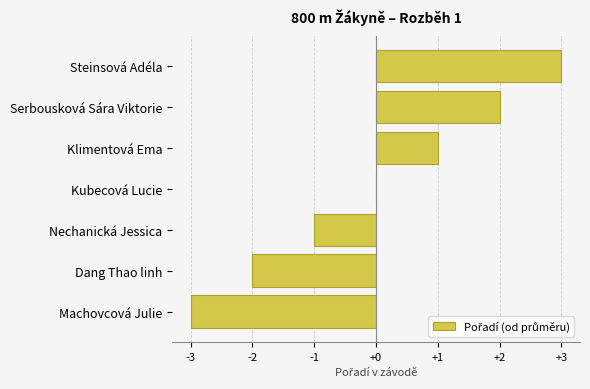

Reading bottom to top, list all the values displayed in this chart.

Machovcová Julie=-3	Dang Thao linh=-2	Nechanická Jessica=-1	Kubecová Lucie=0	Klimentová Ema=1	Serbousková Sára Viktorie=2	Steinsová Adéla=3